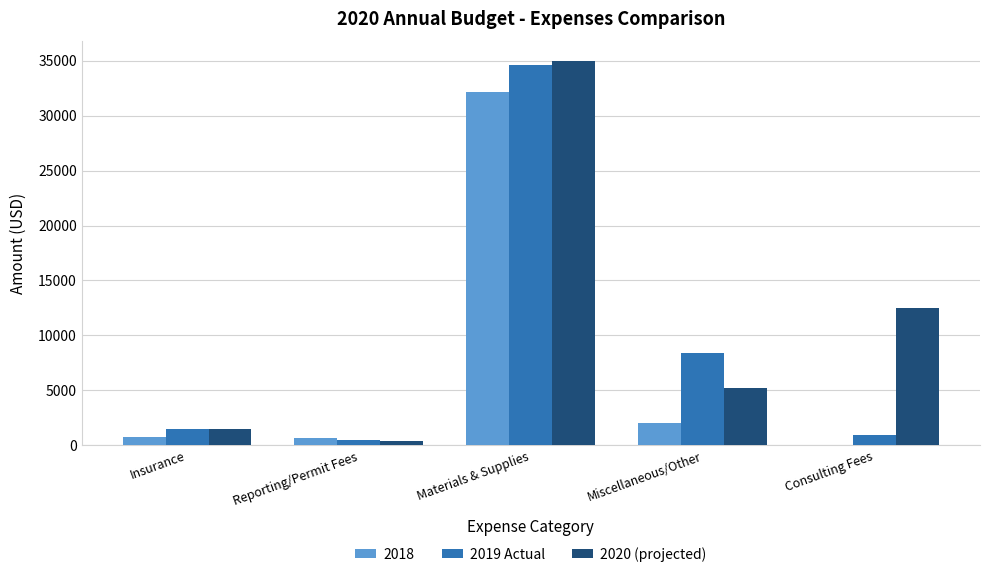

Which series changed the most between Materials & Supplies and Consulting Fees?

2019 Actual